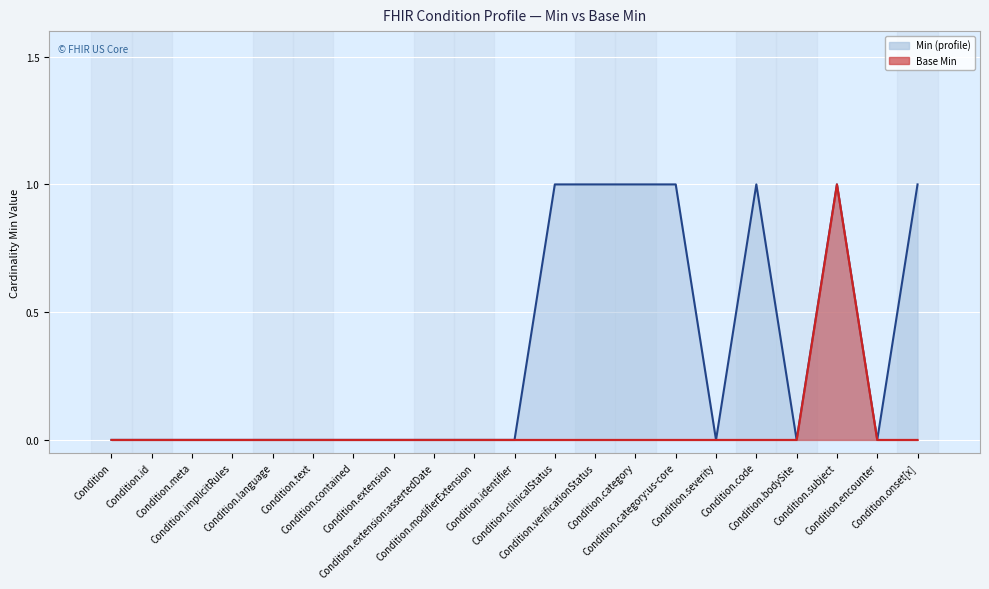

Which label corresponds to the smallest value in the chart?

Condition